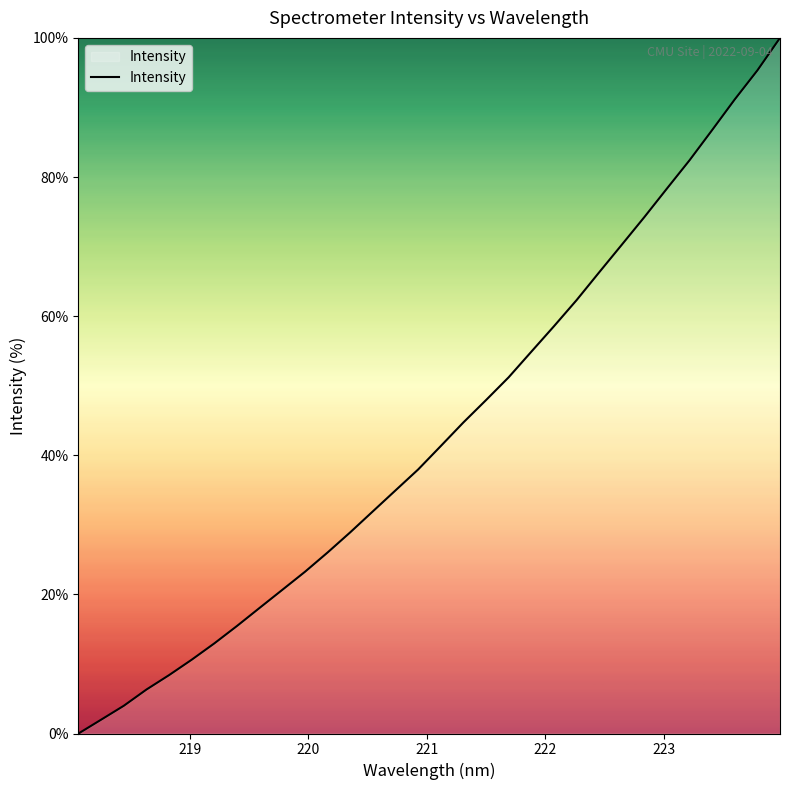

What is the maximum value shown in the chart?

100.0